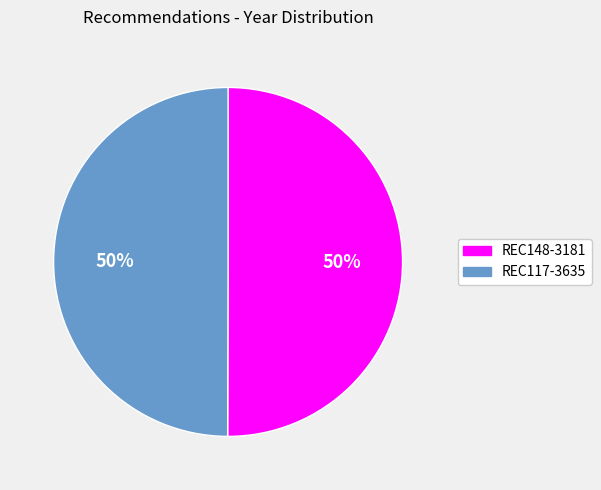

How many slices are in this pie chart?

2